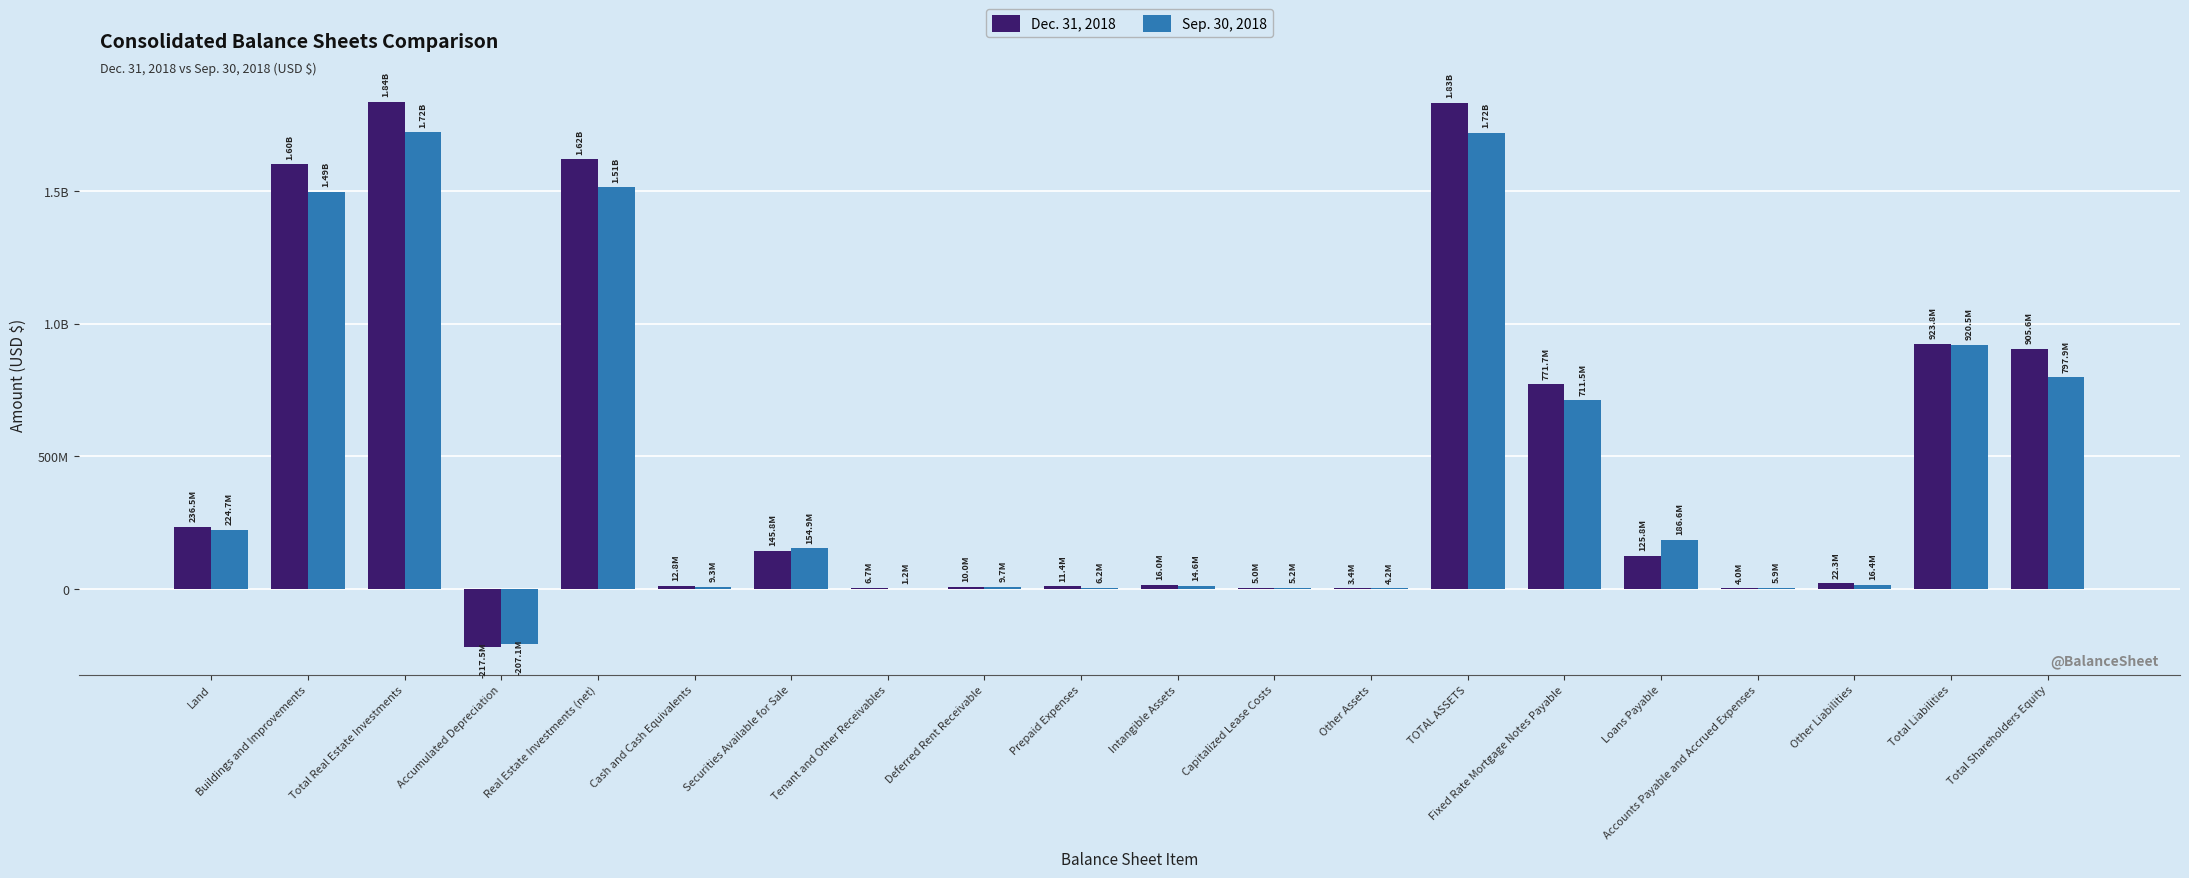

At which category does the chart reach its peak across all series?

Total Real Estate Investments